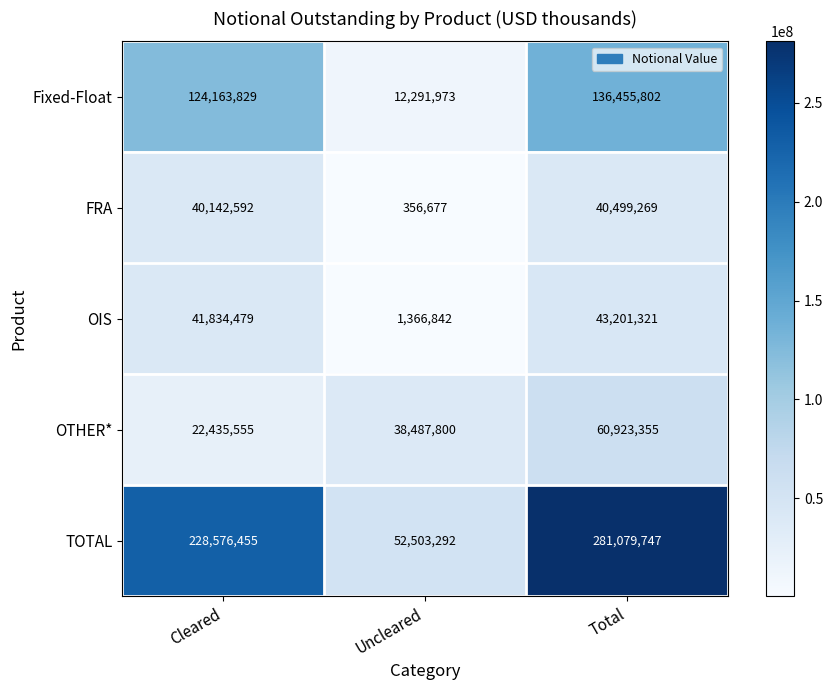

What is the difference between the maximum and minimum values in the TOTAL series?

228576455